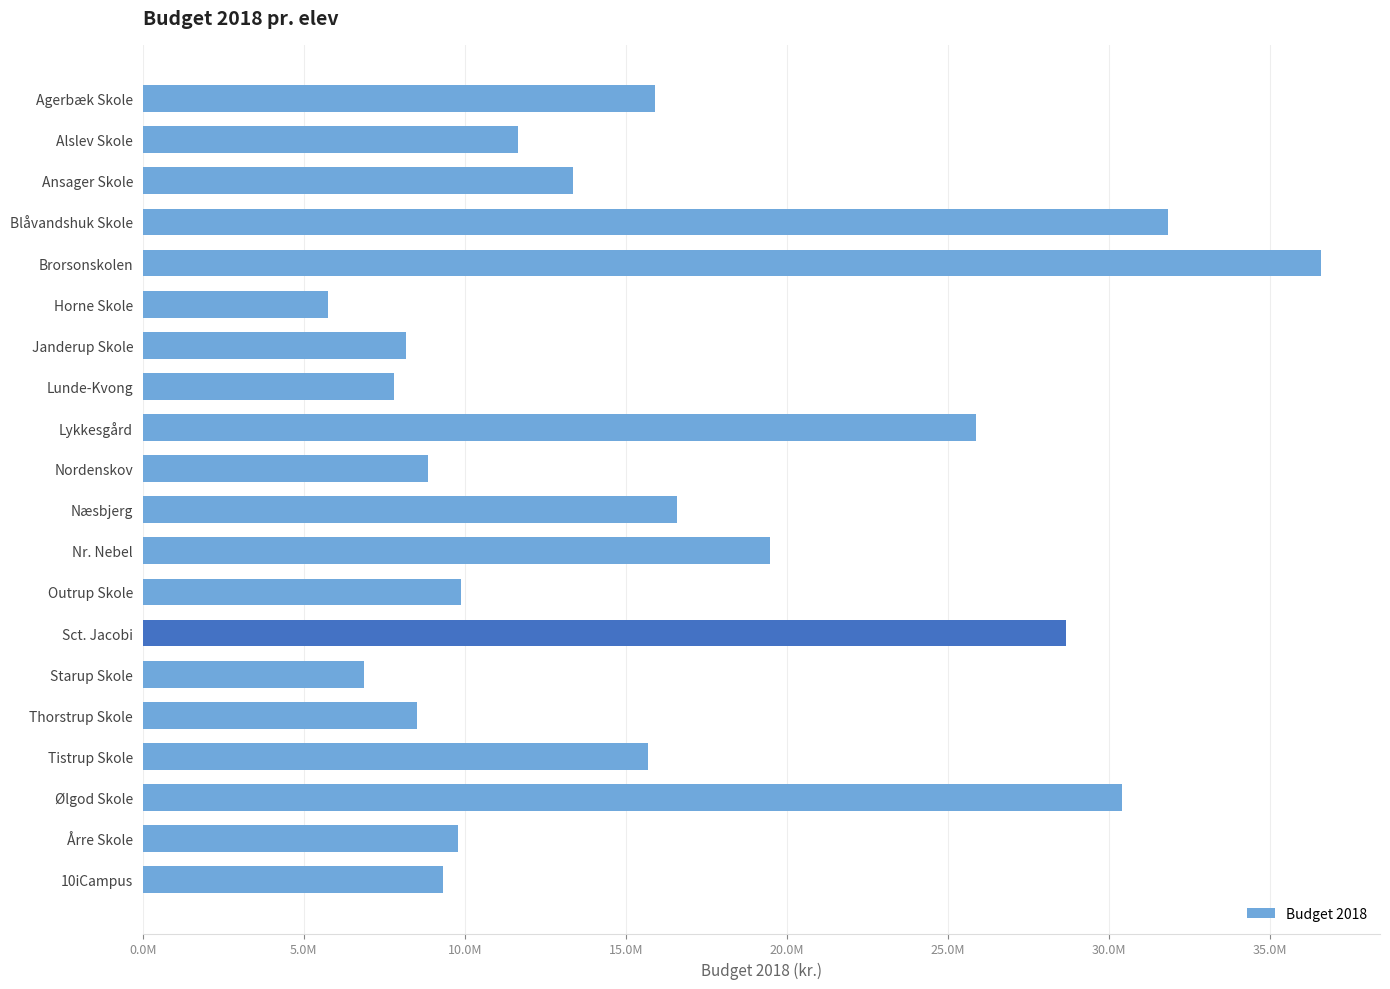

Are the bars horizontal?

Yes